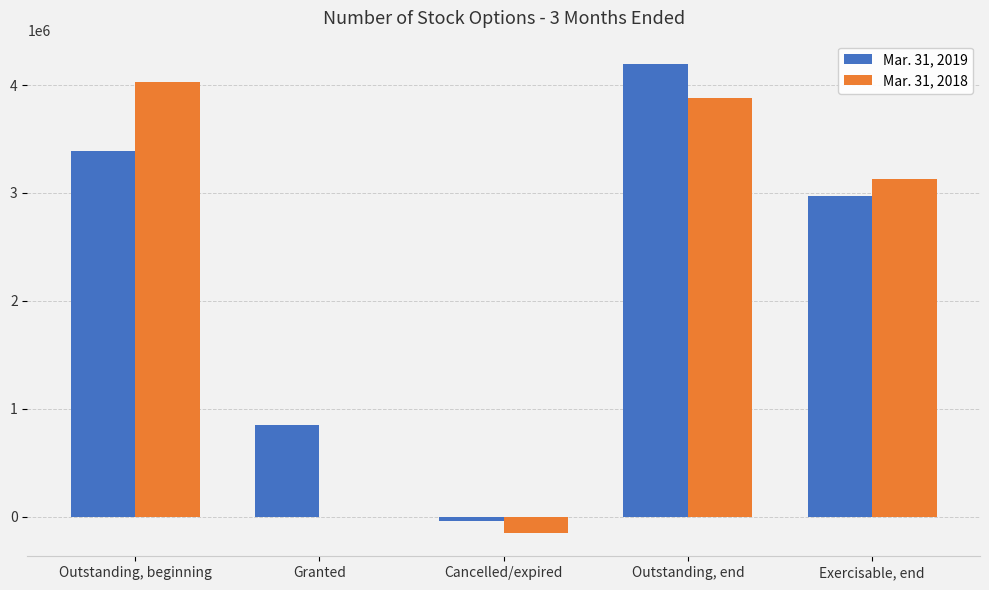

How many groups of bars are there?

5